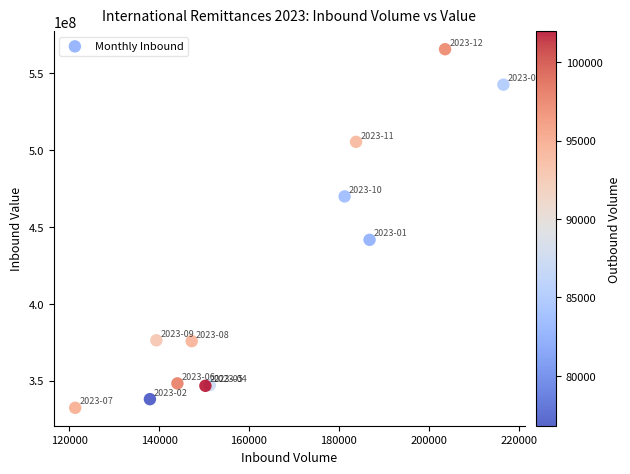

What Y value in the scatter plot is closest to 448981326?

441618086.6